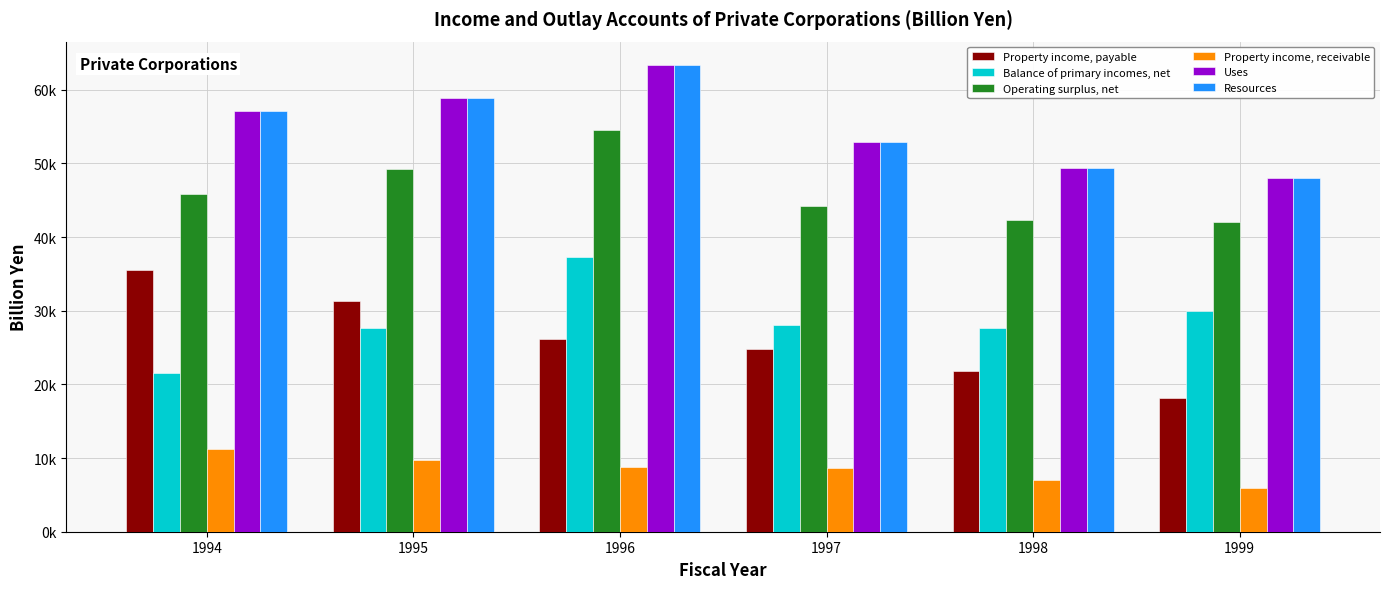

Does the chart contain any negative values?

No